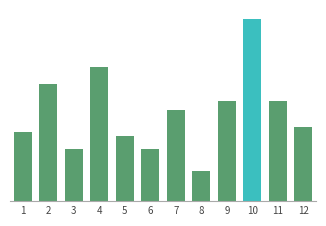

What is the ratio of the value at 9 to the value at 3?

1.9